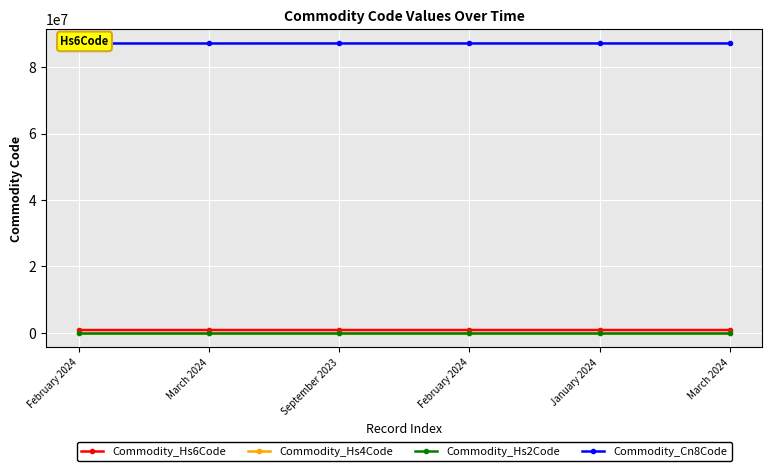

How many Commodity_Cn8Code values are between 87131000 and 87142000?

6